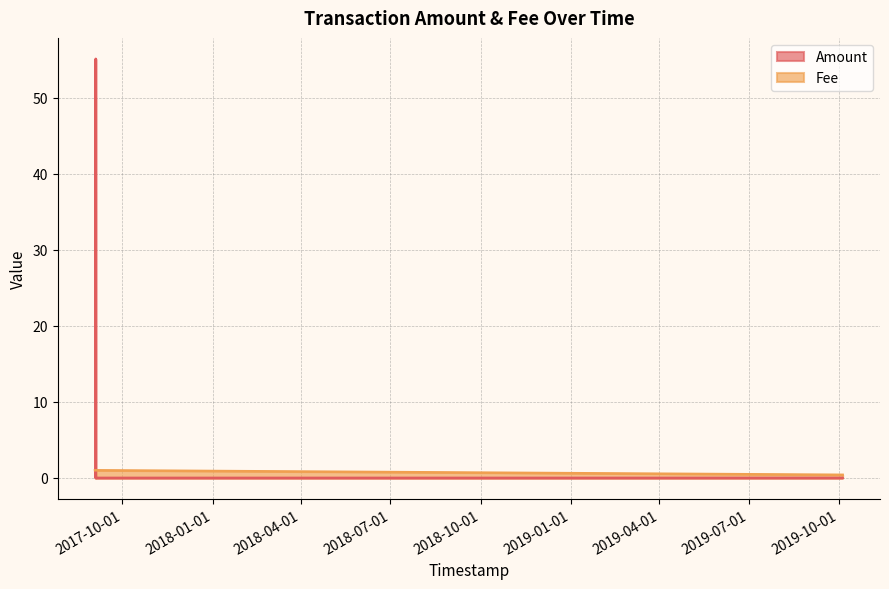

What is the difference between the highest and lowest values at 2019-10-04 14:30:44?

0.4